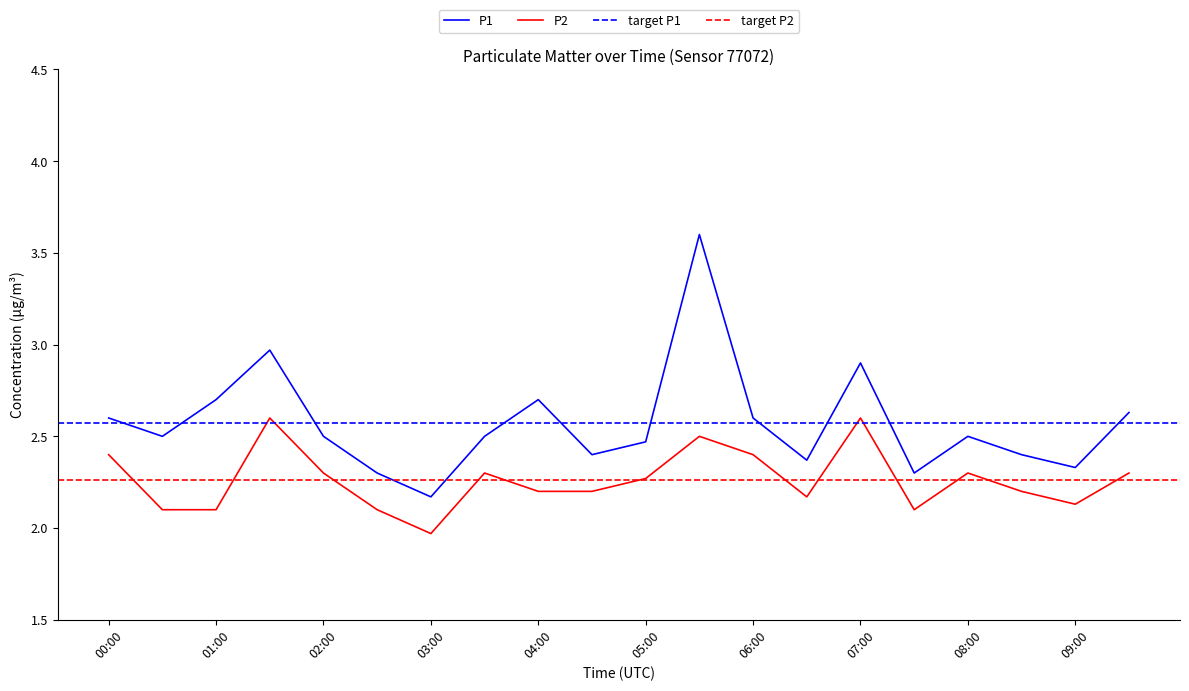

Which series has the widest spread of values?

P1